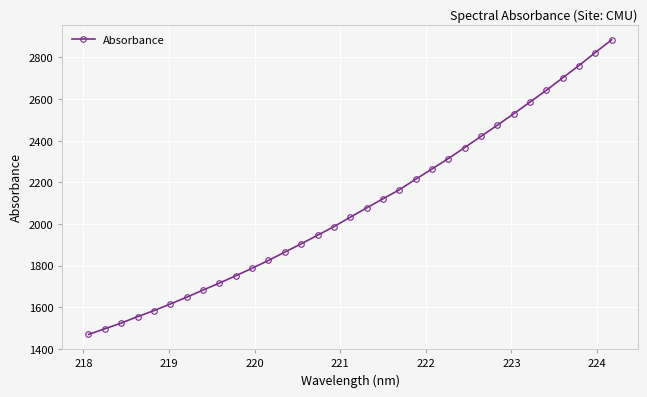

What is the maximum value shown in the chart?

2885.2